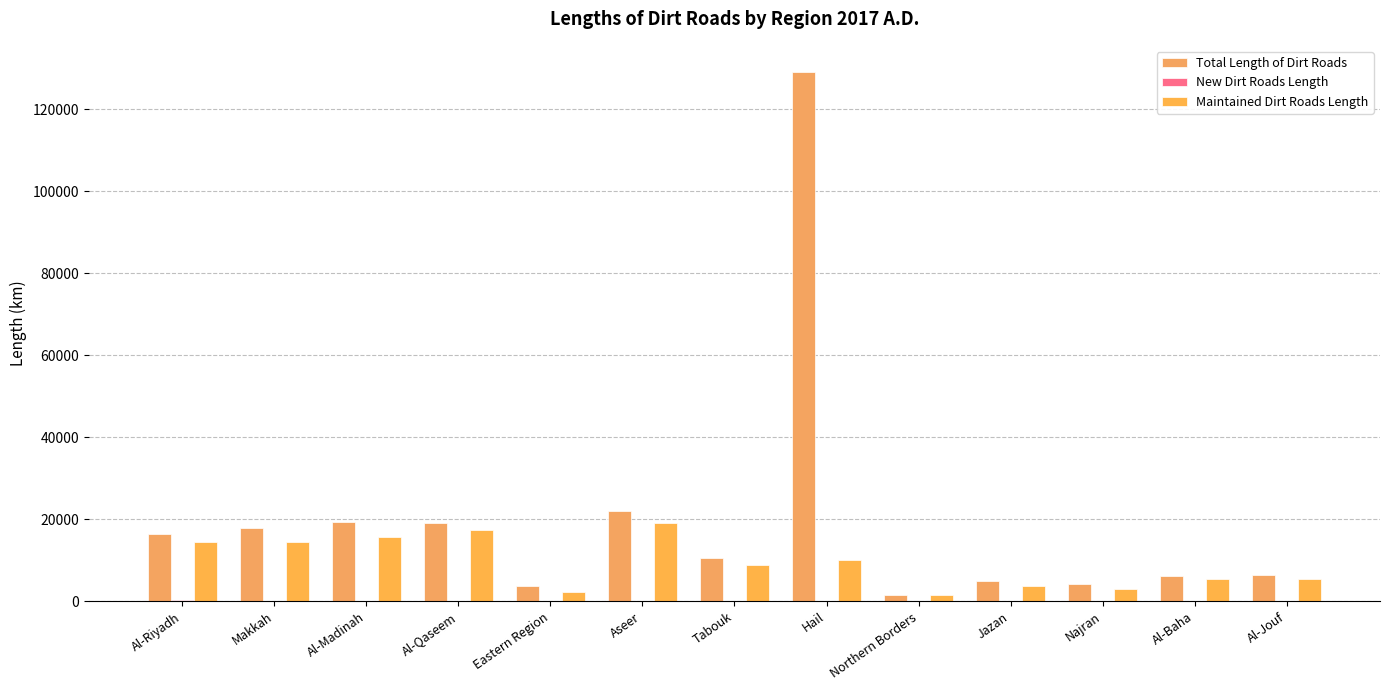

Does the chart contain stacked bars?

No